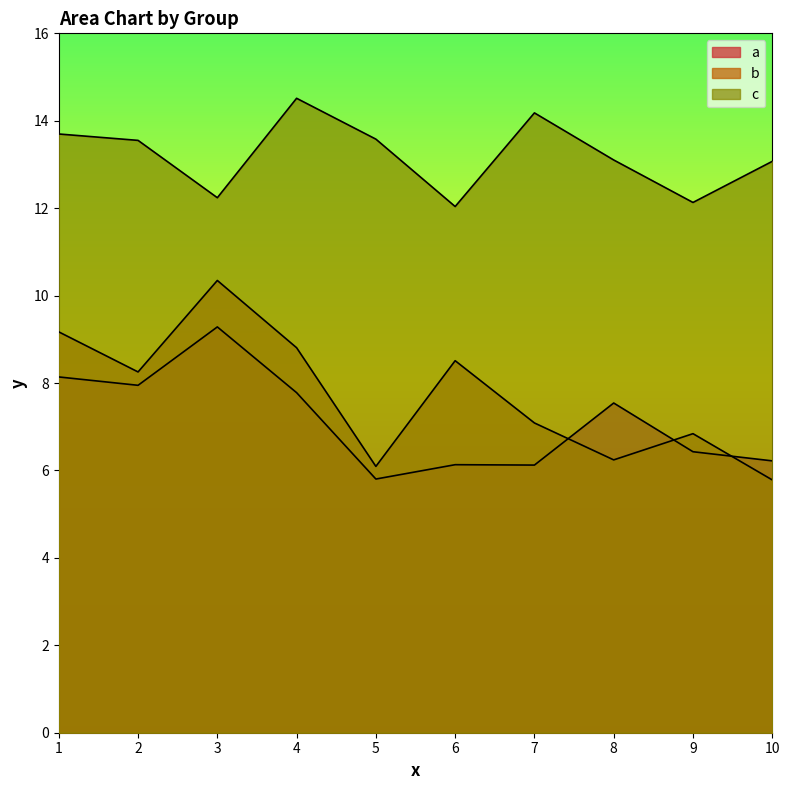

Rank the series by their maximum value, from highest to lowest.

c, b, a